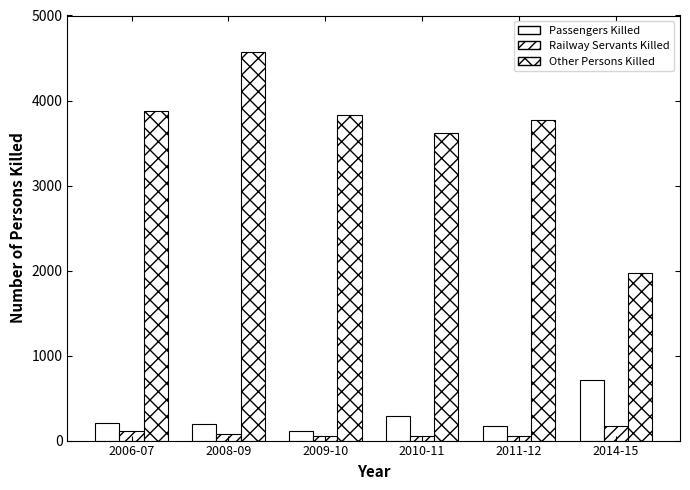

True or false: Railway Servants Killed has a value of 189 at 2006-07.

False